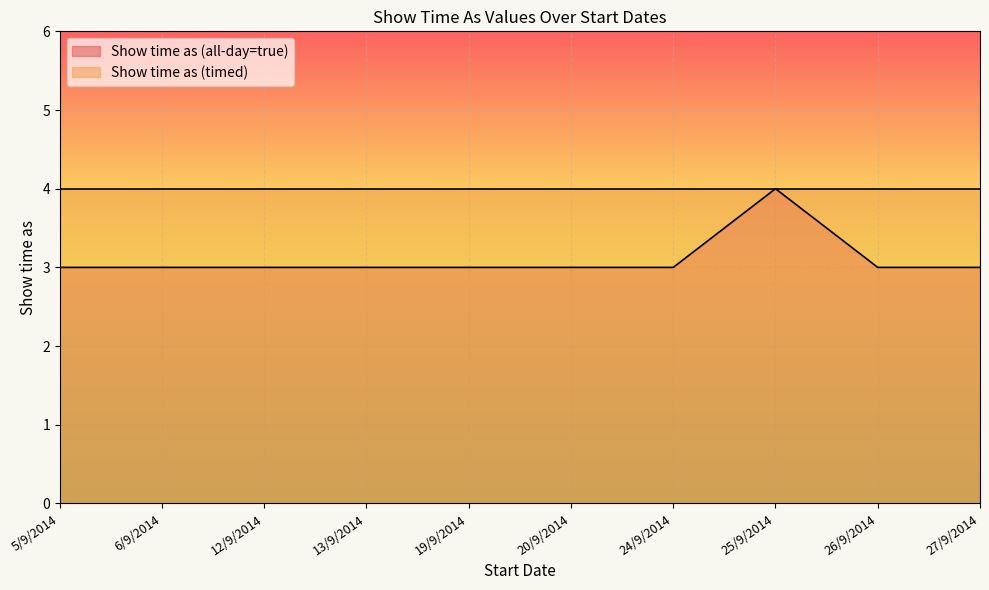

Which has a higher value, 19/9/2014 or 25/9/2014?

25/9/2014